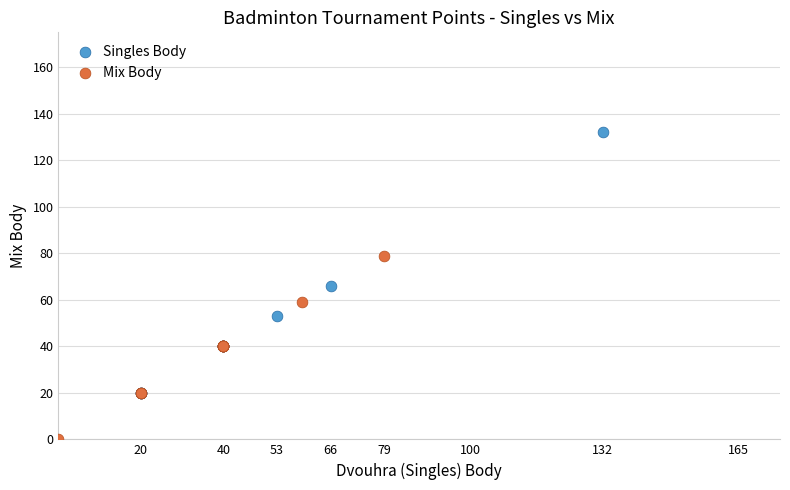

Which series contains the lowest Y value?

Mix Body